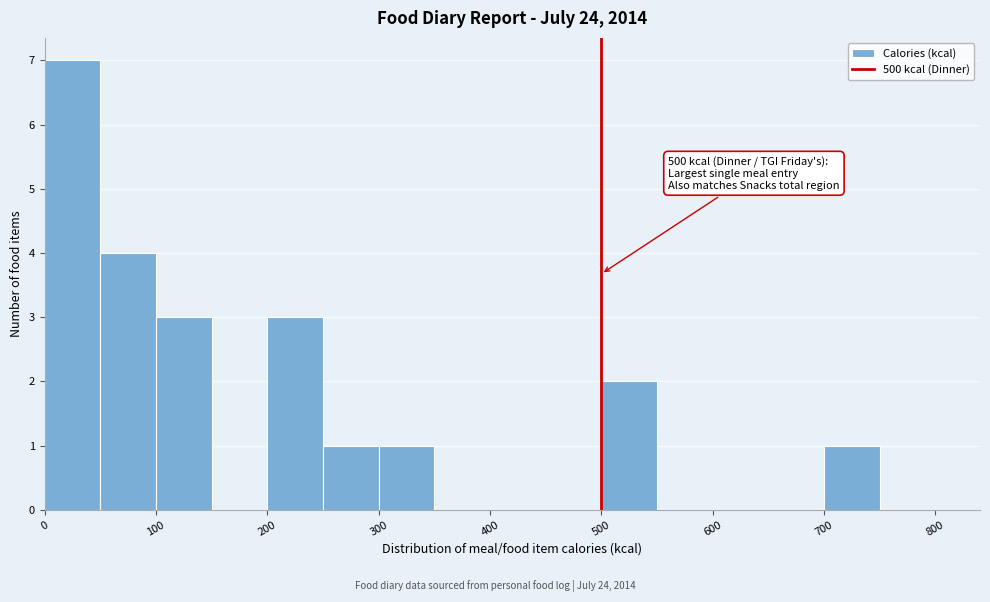

Over which range of the x-axis is the bar tallest?

0 to 50